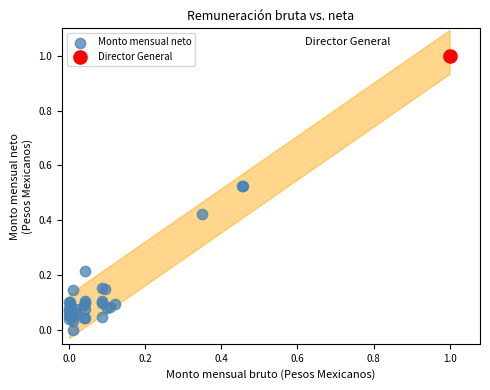

What are all the series names shown in the legend?

Monto mensual neto, Director General